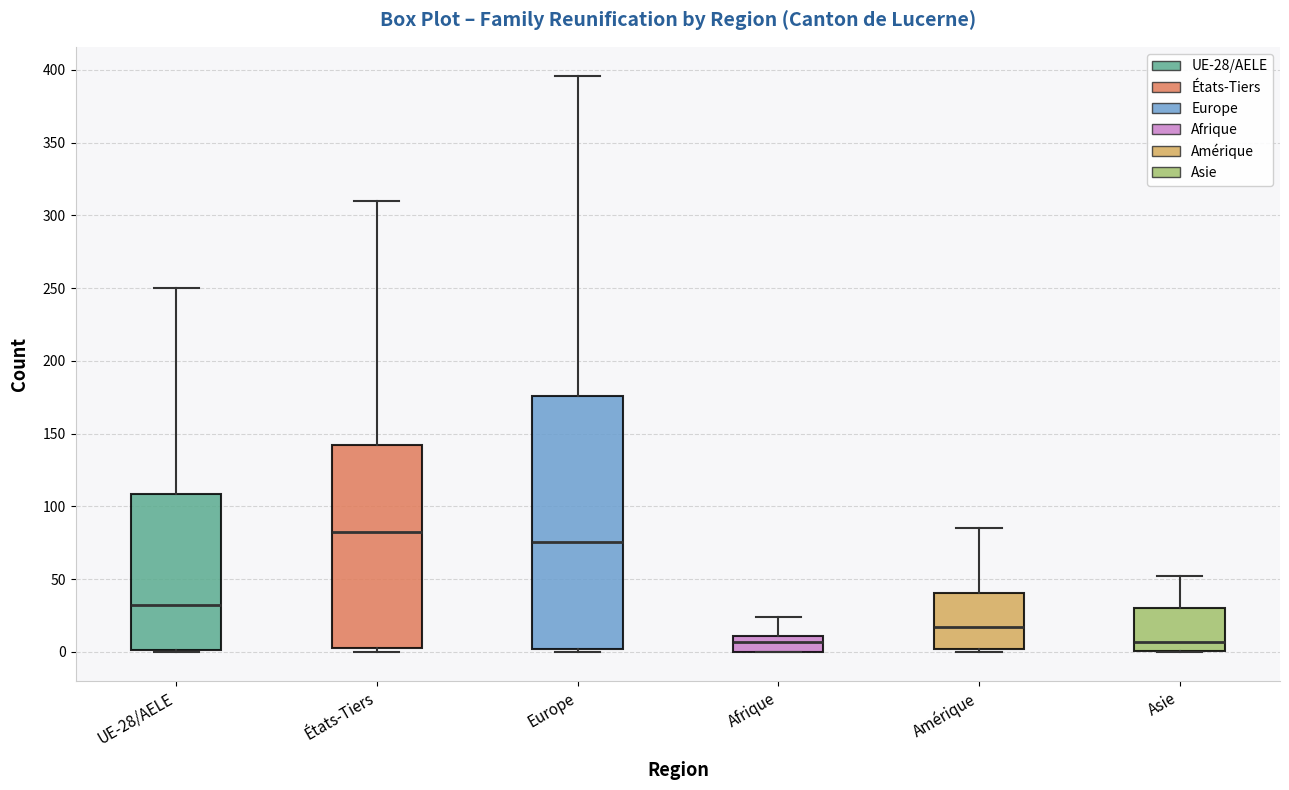

Which box is the tallest, from its lower edge to its upper edge?

Europe